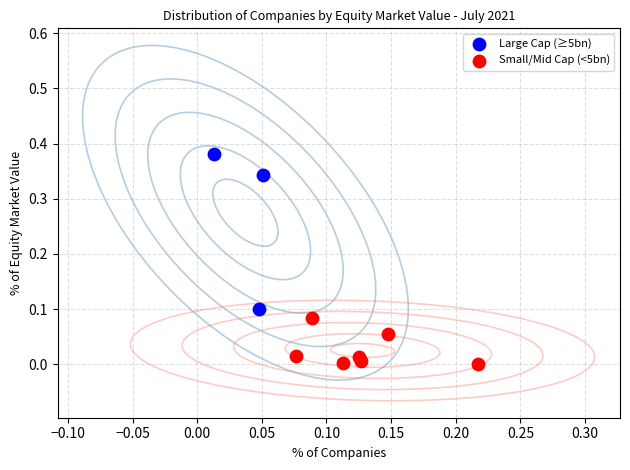

Which series has the largest Y range (max minus min)?

Large Cap (≥5bn)